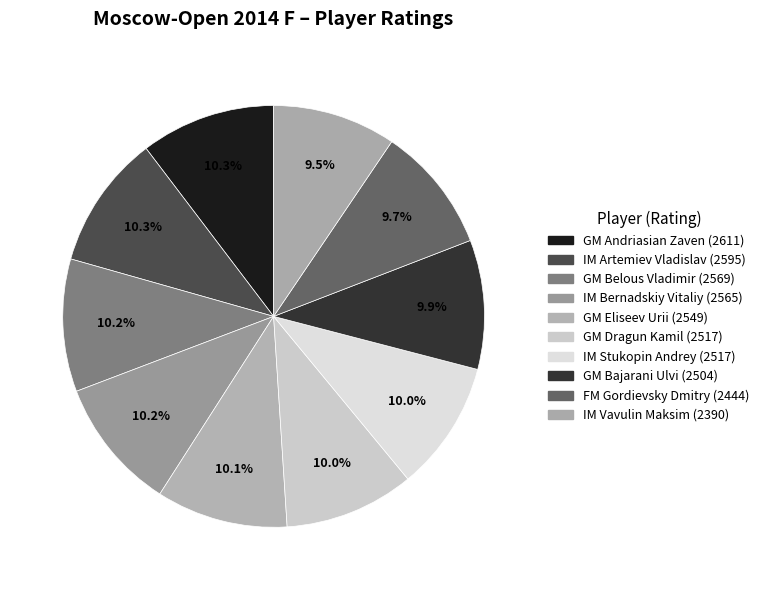

What percentage is the GM Andriasian Zaven slice, to the nearest percent?

10%